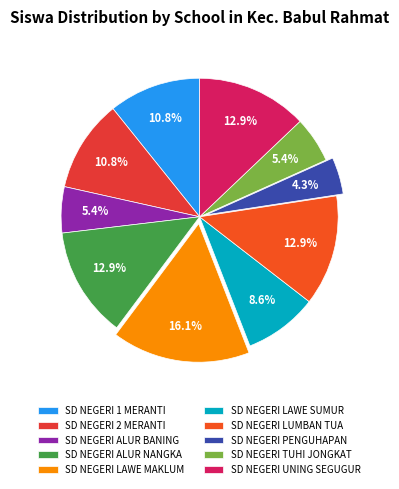

To the nearest percent, what is the difference between the largest and smallest slice percentages?

12%